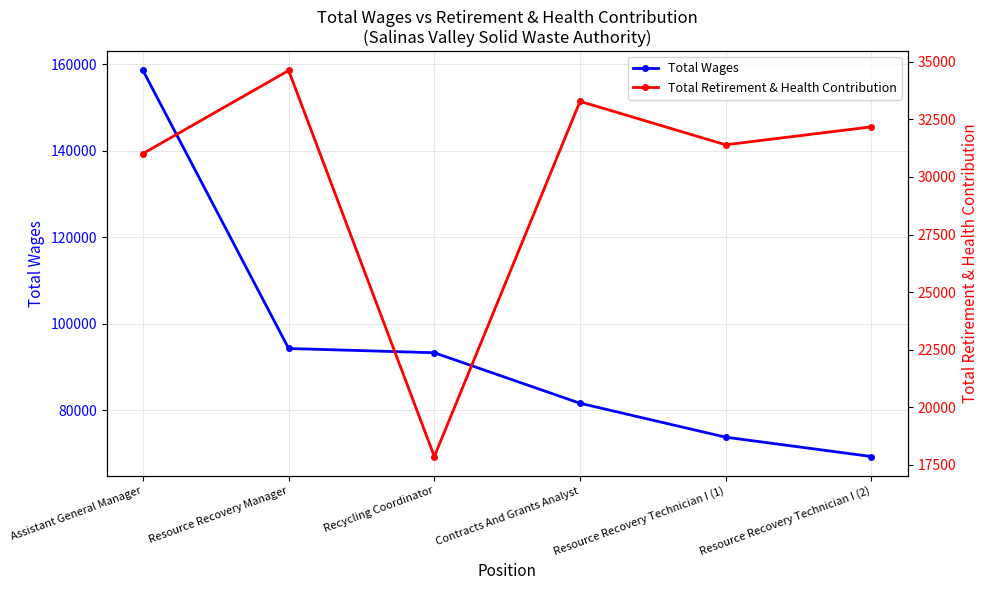

What is the sum of the Total Wages values at Recycling Coordinator and Resource Recovery Technician I (1)?

167092